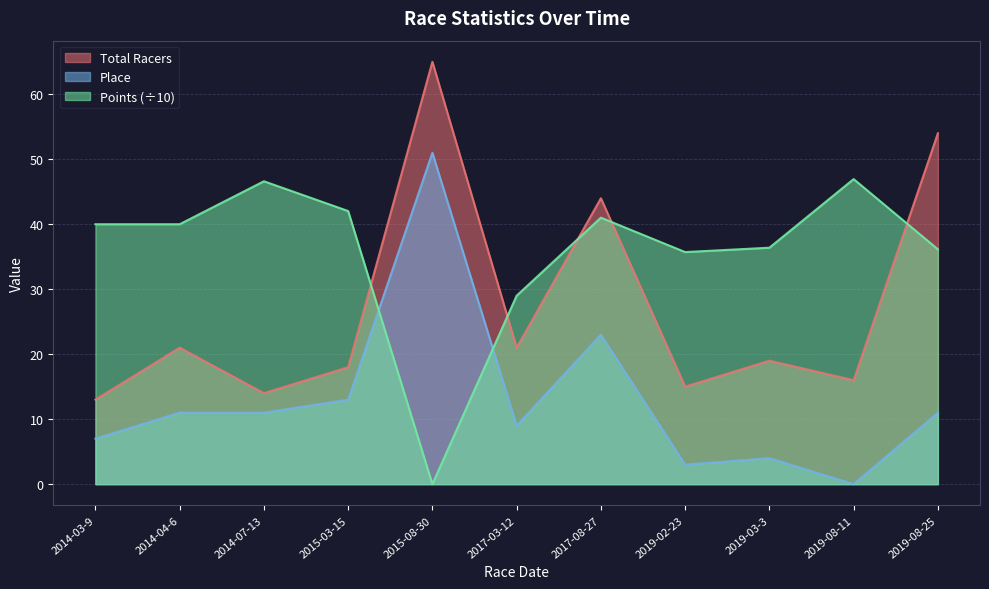

List the labels in order of Points value, smallest first.

2015-08-30, 2017-03-12, 2019-02-23, 2019-08-25, 2019-03-3, 2014-03-9, 2014-04-6, 2017-08-27, 2015-03-15, 2014-07-13, 2019-08-11